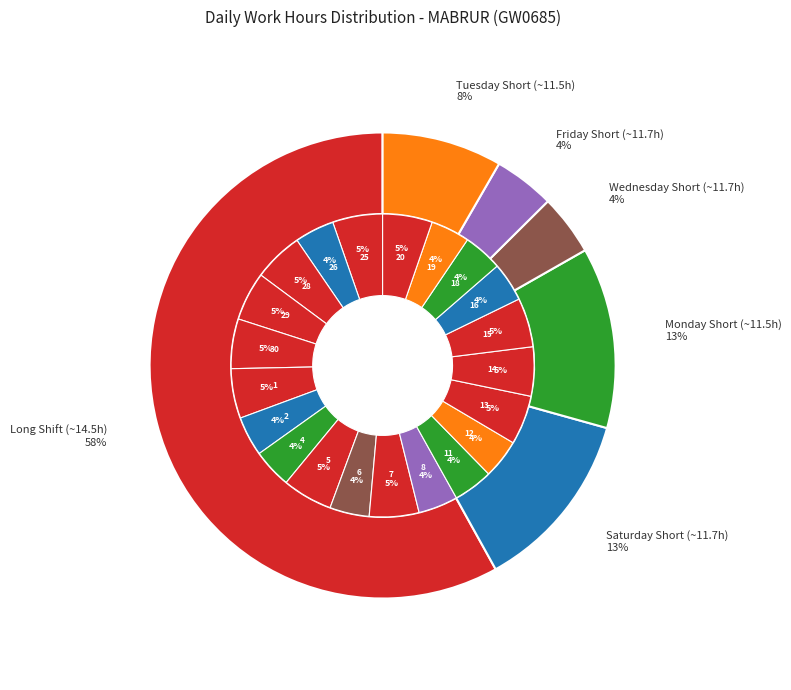

Rank the categories by value from lowest to highest.

19-Tue, 16-Sat, 4-Mon, 18-Mon, 12-Tue, 6-Wed, 26-Sat, 8-Fri, 11-Mon, 2-Sat, 29-Tue, 15-Fri, 13-Wed, 14-Thu, 28-Mon, 7-Thu, 20-Wed, 1-Fri, 30-Wed, 25-Fri, 5-Tue